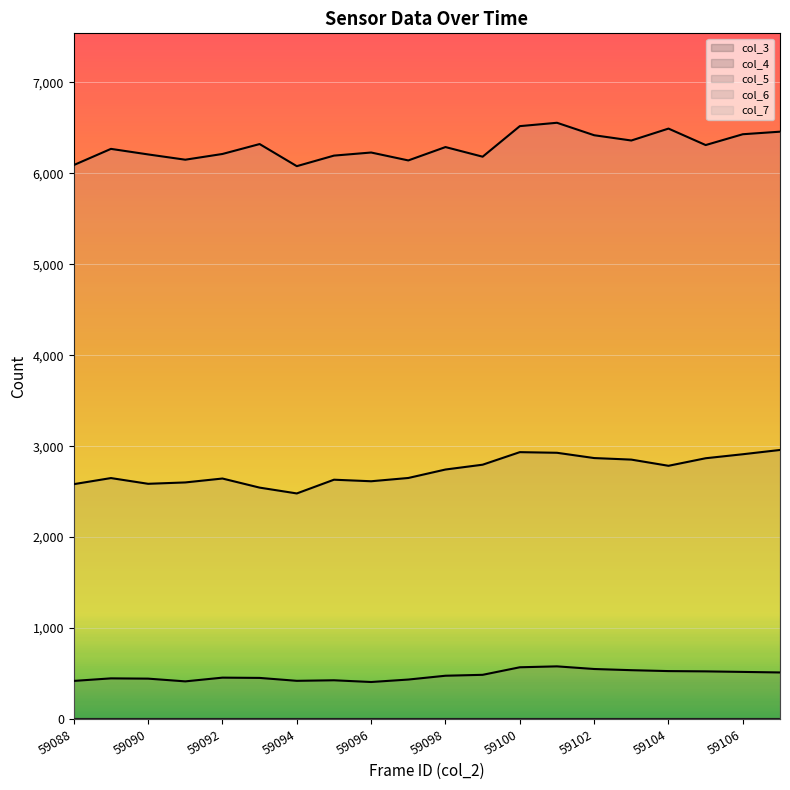

At which category does col_5 reach its first local valley?

59091